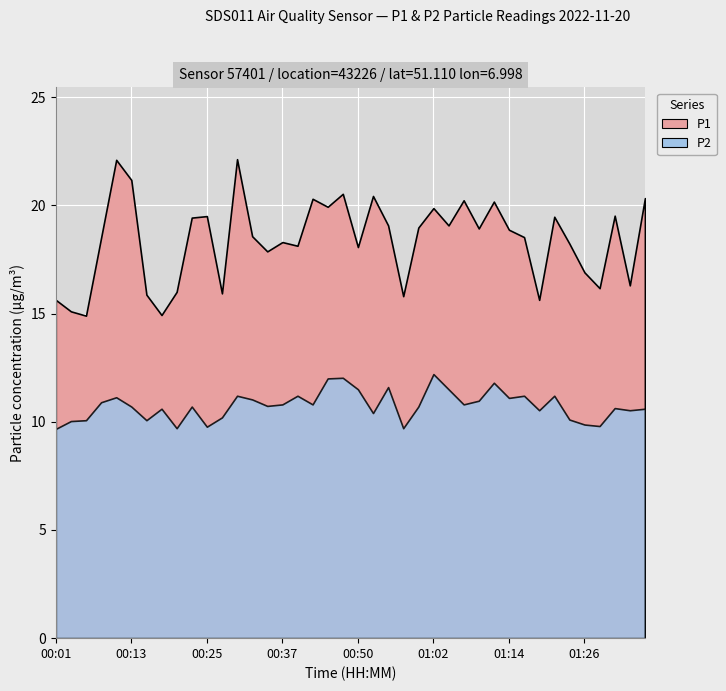

True or false: P2 and P1 intersect in this chart.

False